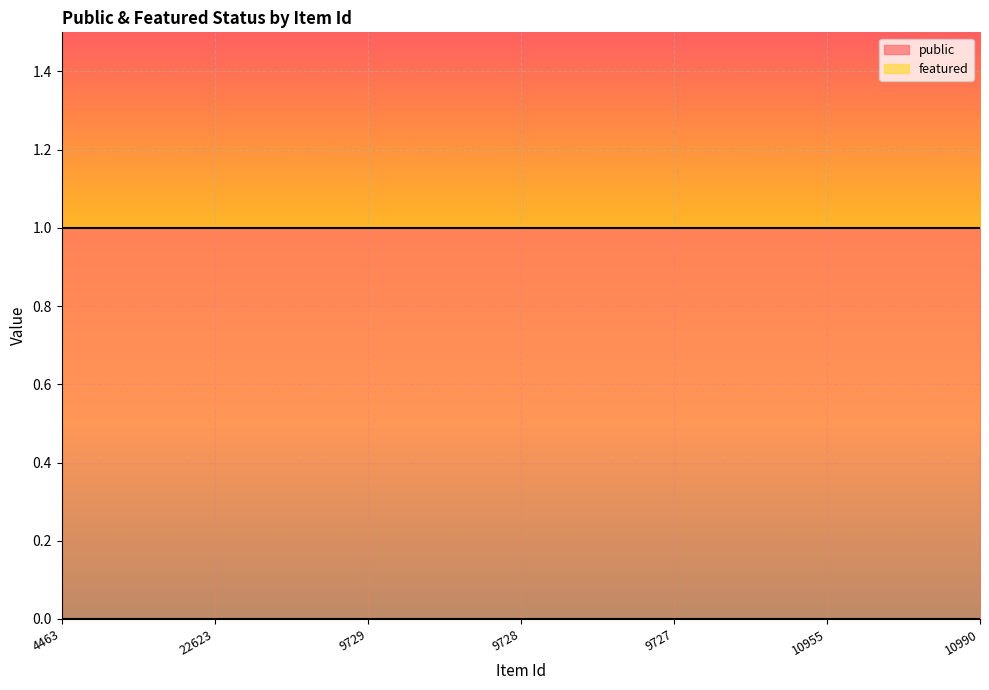

What is the label of the 2nd point from the right?

10955